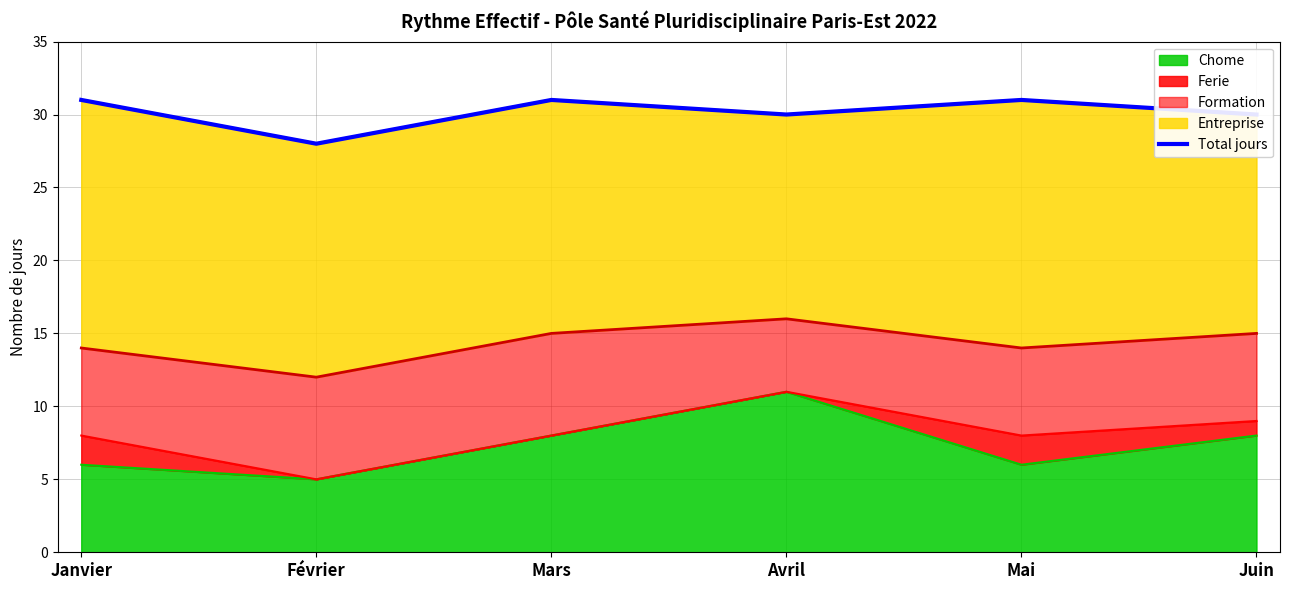

At which category does the data reach its first local peak?

Mars